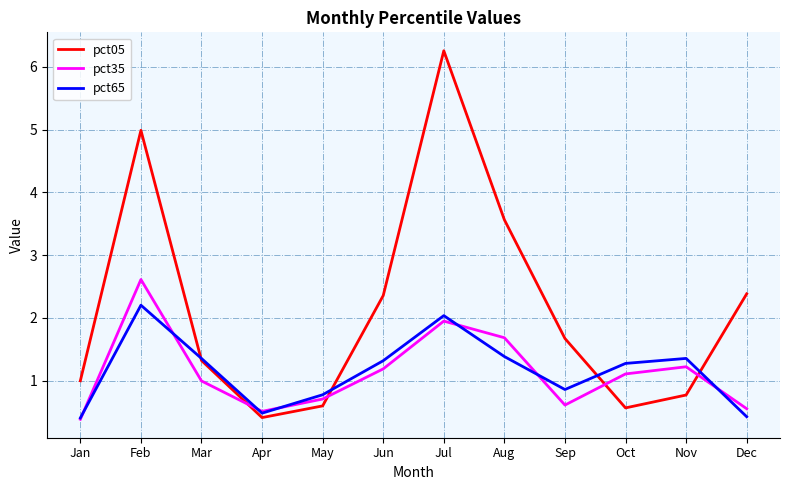

Which category has the highest value in the pct05 series?

Jul